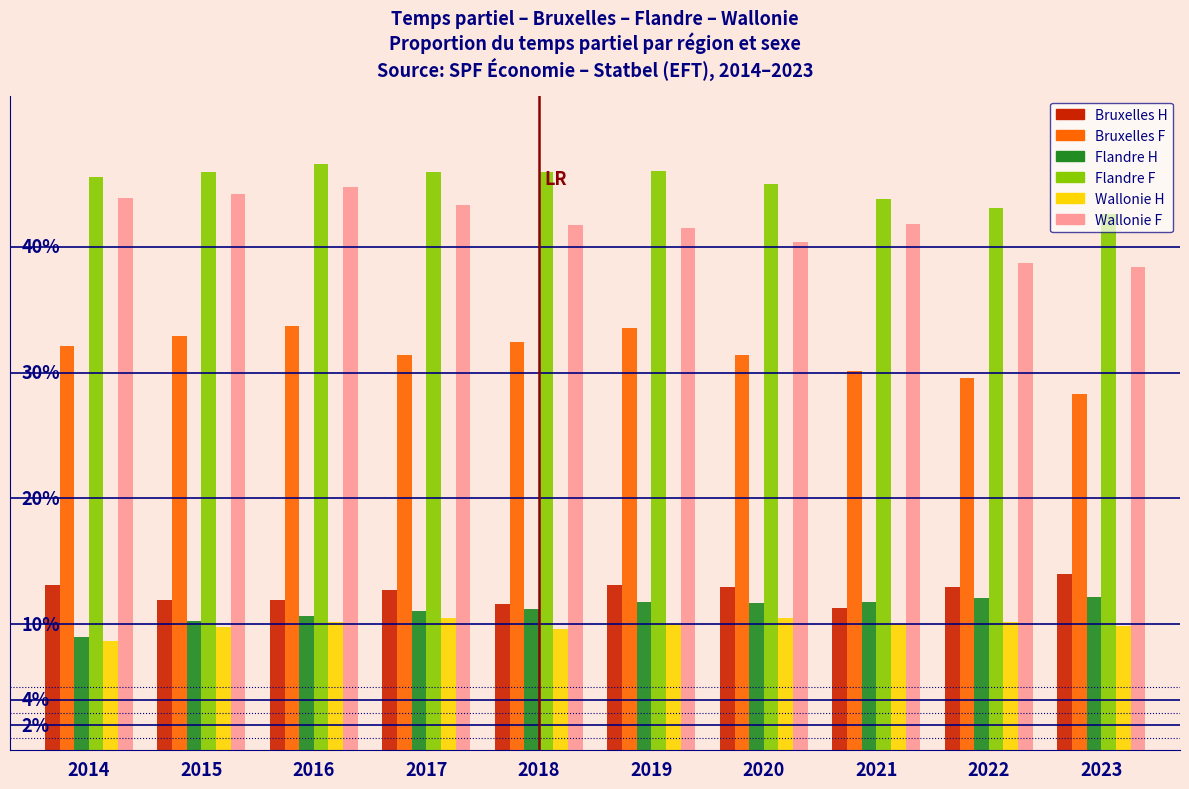

What are all the series names shown in the legend?

Bruxelles H, Bruxelles F, Flandre H, Flandre F, Wallonie H, Wallonie F